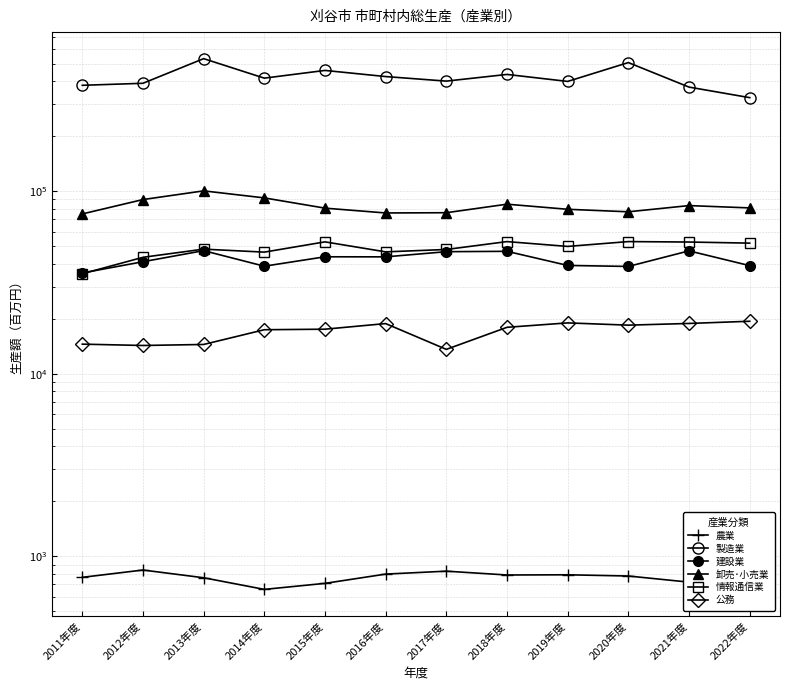

At which category is the sum across all series the highest?

2013年度